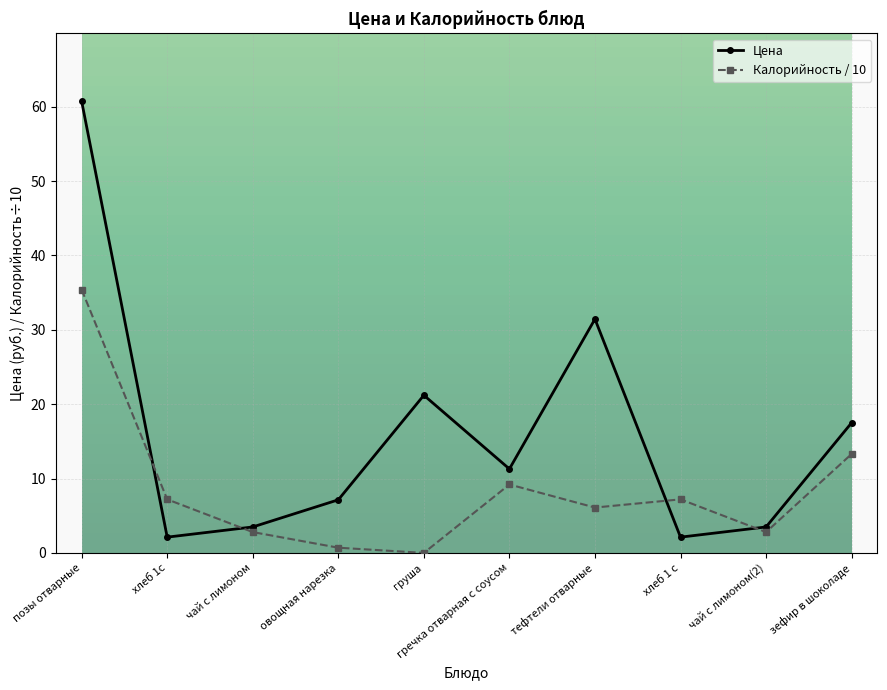

Reading left to right, extract all data points from this chart.

Цена: позы отварные=60.7	хлеб 1с=2.1	чай с лимоном=3.5	овощная нарезка=7.1	груша=21.2	гречка отварная с соусом=11.3	тефтели отварные=31.4	хлеб 1 с=2.1	чай с лимоном(2)=3.5	зефир в шоколаде=17.5
Калорийность / 10: позы отварные=35.4	хлеб 1с=7.2	чай с лимоном=2.8	овощная нарезка=0.7	груша=0.0	гречка отварная с соусом=9.2	тефтели отварные=6.1	хлеб 1 с=7.2	чай с лимоном(2)=2.8	зефир в шоколаде=13.3